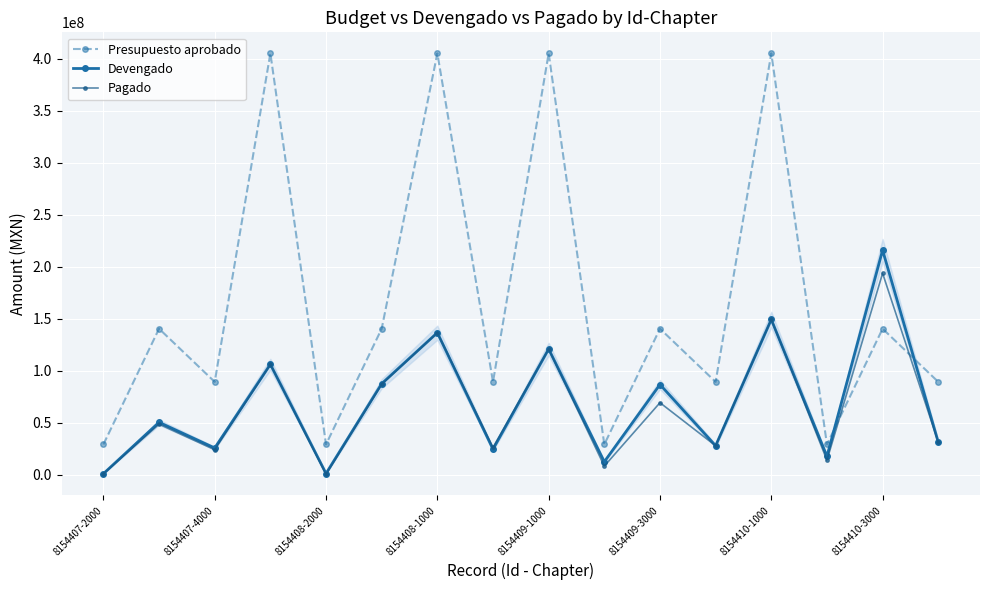

How many interior local valleys does the Devengado series have?

6